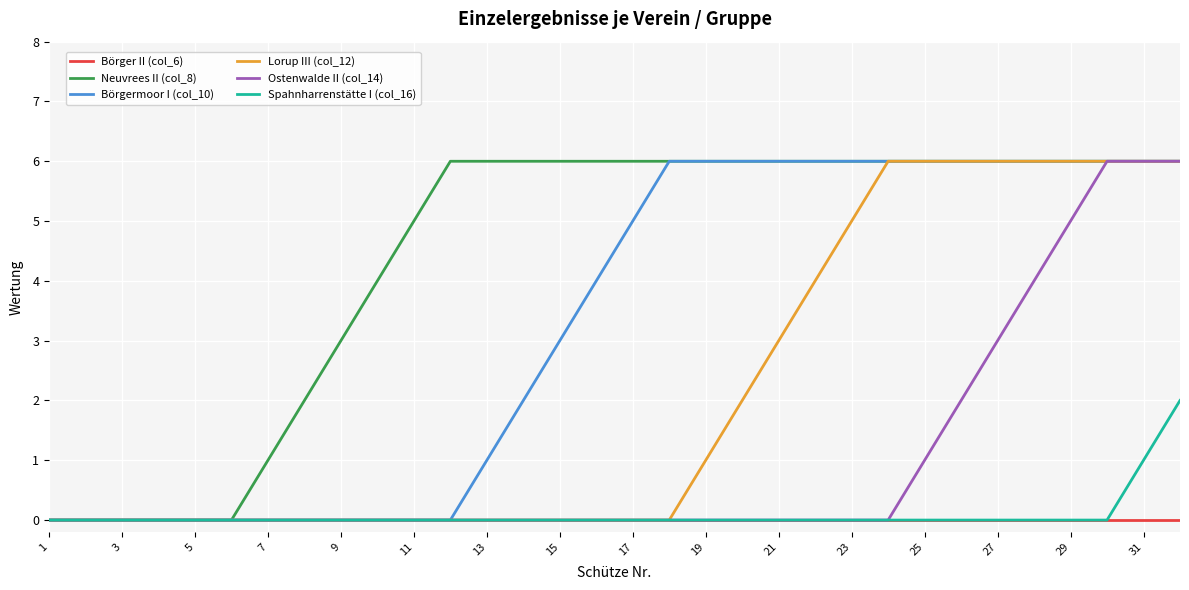

Which series has the largest total across all categories?

Neuvrees II (col_8)